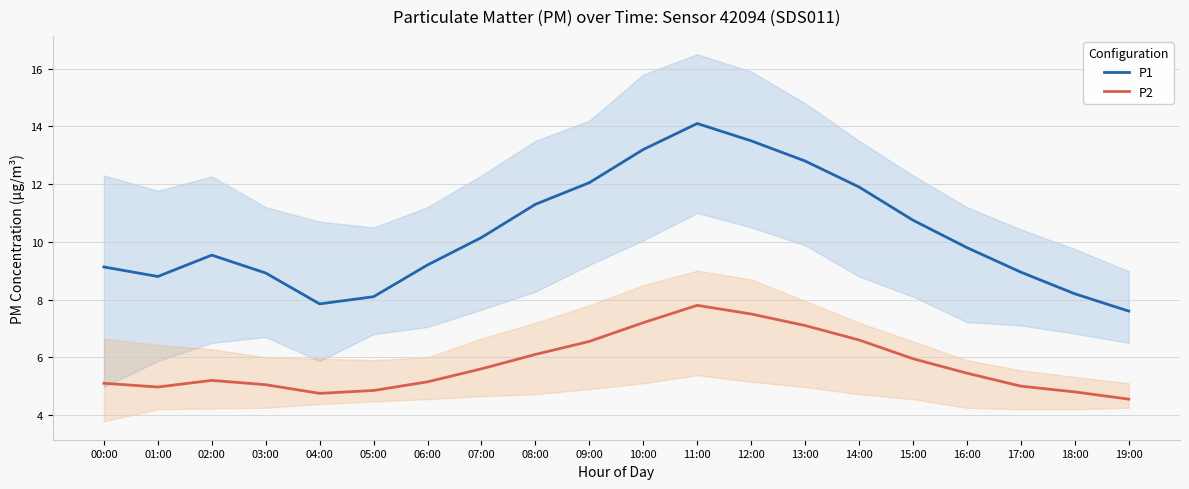

The P2 series shows 5.2 at 06:00. True or false?

True